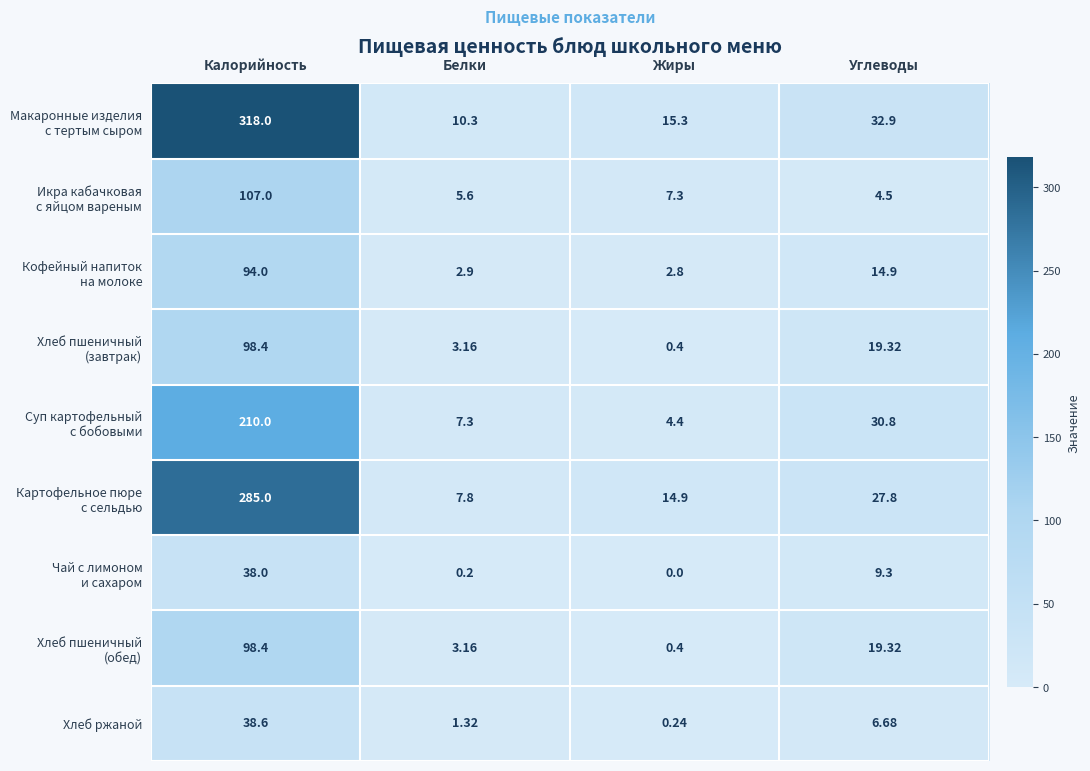

At which category is the sum across all series the highest?

Калорийность